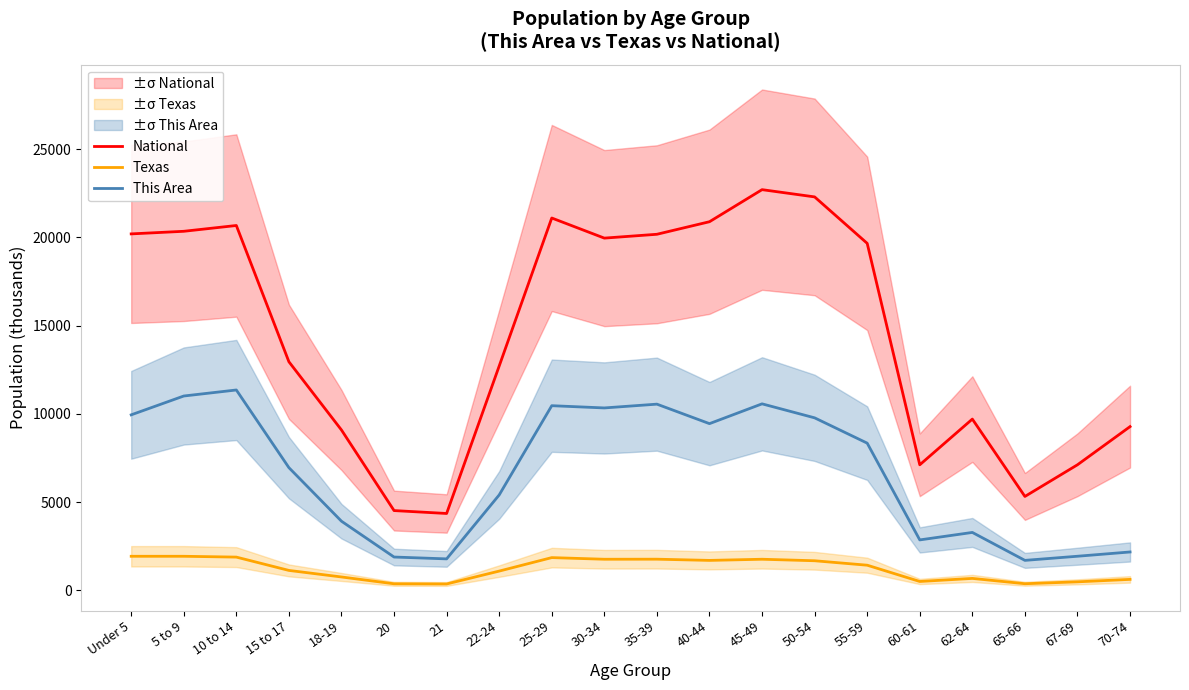

Reading left to right, list all the values displayed in this chart.

National: 20201.4	20348.7	20677.2	12954.3	9086.1	4519.1	4354.3	12712.6	21101.8	19962.1	20179.6	20891.0	22708.6	22298.1	19664.8	7113.7	9704.2	5319.9	7115.4	9278.2
Texas: 1928.5	1928.2	1881.9	1127.2	755.9	369.0	359.0	1089.0	1853.0	1760.4	1763.6	1694.8	1760.5	1674.9	1422.9	500.5	674.2	373.1	480.0	619.2
This Area: 9945.0	11012.6	11354.3	6951.8	3916.1	1885.7	1781.0	5405.3	10463.8	10336.6	10551.1	9446.1	10568.6	9775.4	8341.1	2856.0	3280.1	1696.2	1930.6	2172.6